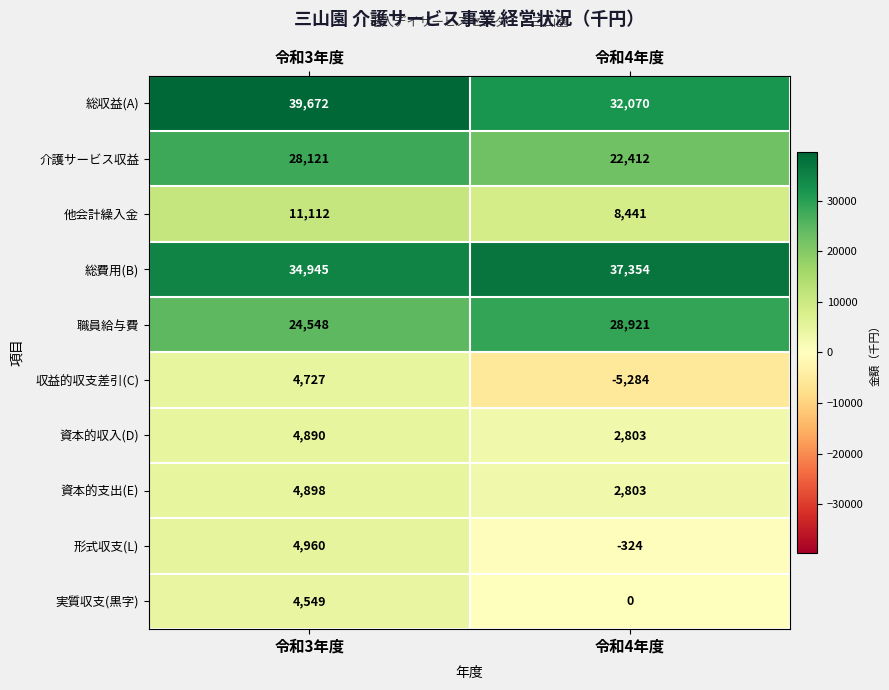

List the series in order of their peak value, highest first.

総収益(A), 総費用(B), 職員給与費, 介護サービス収益, 他会計繰入金, 形式収支(L), 資本的支出(E), 資本的収入(D), 収益的収支差引(C), 実質収支(黒字)